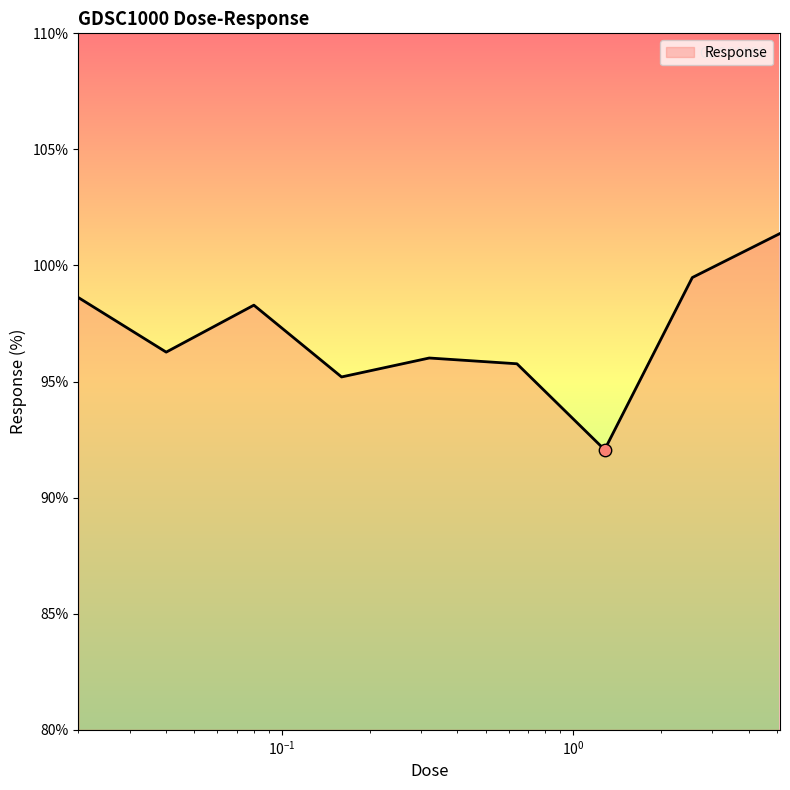

What is the difference between the maximum and minimum values?

9.3